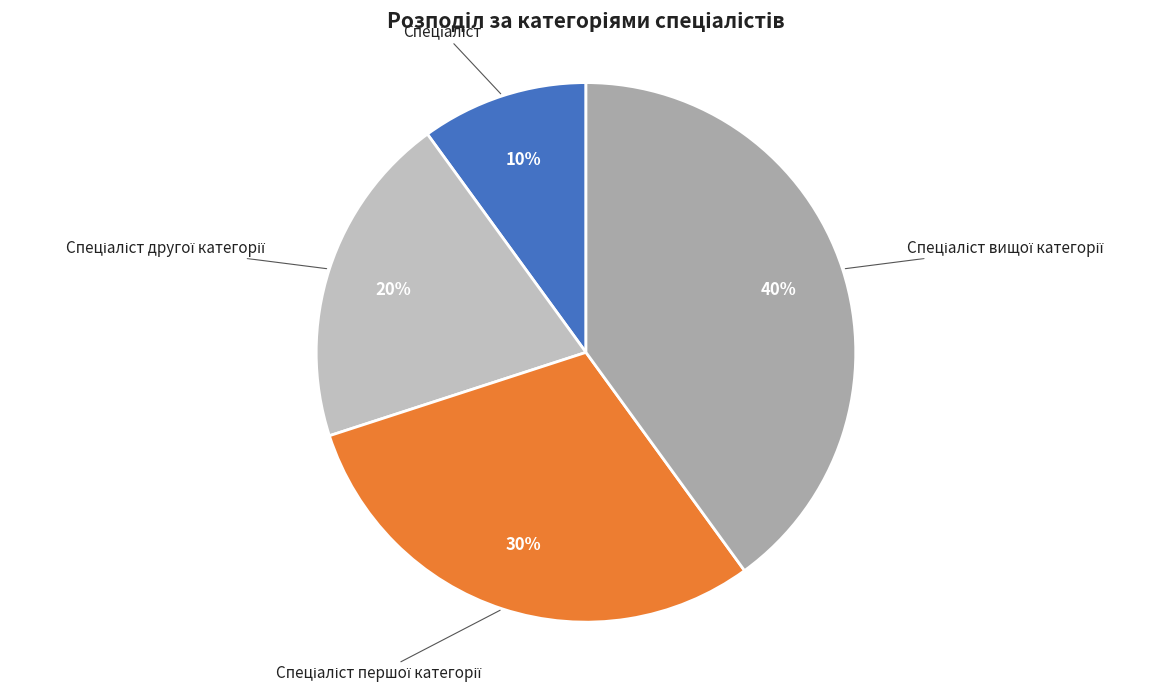

To the nearest percent, what is the difference between the largest and smallest slice percentages?

30%